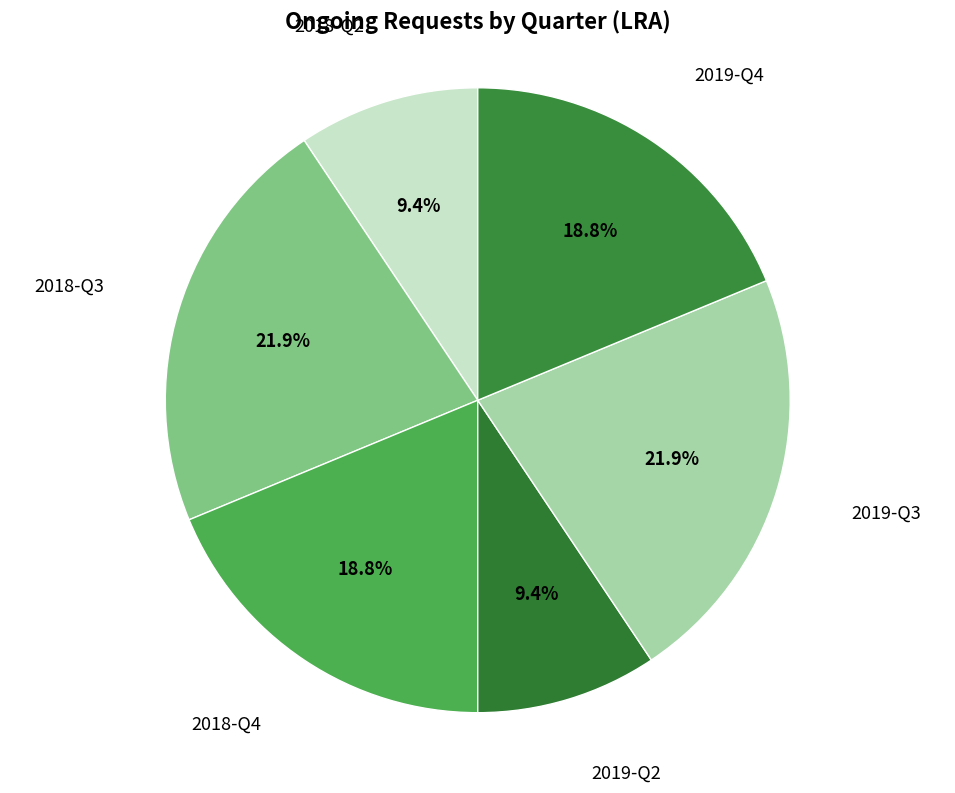

Is there any slice that represents more than half of the pie?

No